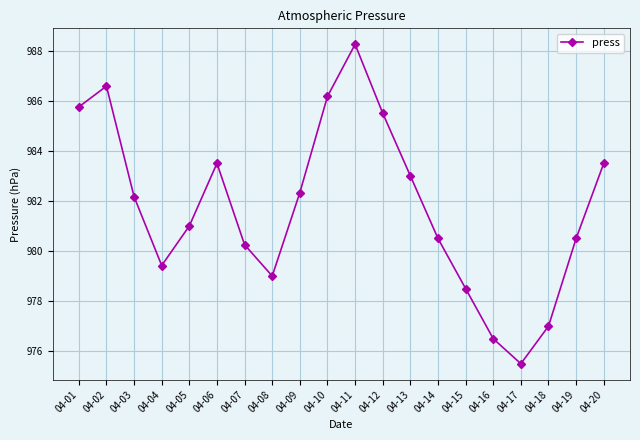

What is the value of the 17th point from the left?

975.5